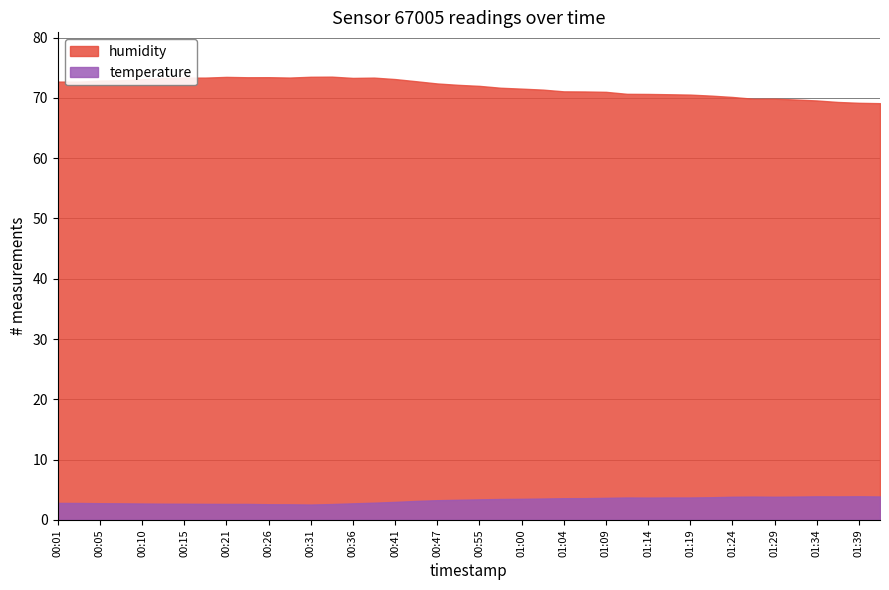

List the labels in order of humidity value, smallest first.

01:41, 01:39, 01:36, 01:34, 01:31, 01:26, 01:29, 01:24, 01:22, 01:19, 01:17, 01:14, 01:12, 01:09, 01:07, 01:04, 01:02, 01:00, 00:57, 00:55, 00:52, 00:47, 00:03, 00:01, 00:44, 00:05, 00:08, 00:10, 00:41, 00:13, 00:36, 00:15, 00:18, 00:39, 00:28, 00:23, 00:26, 00:21, 00:31, 00:34